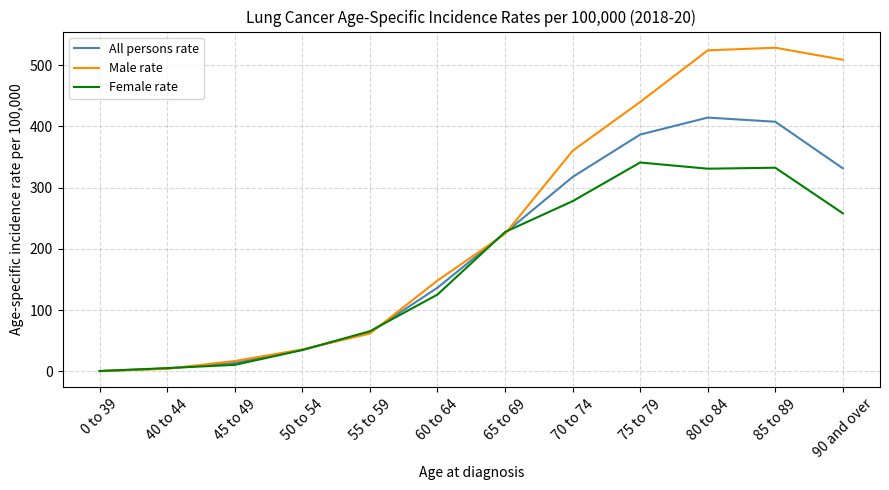

Which series has the largest range (max minus min)?

Male rate